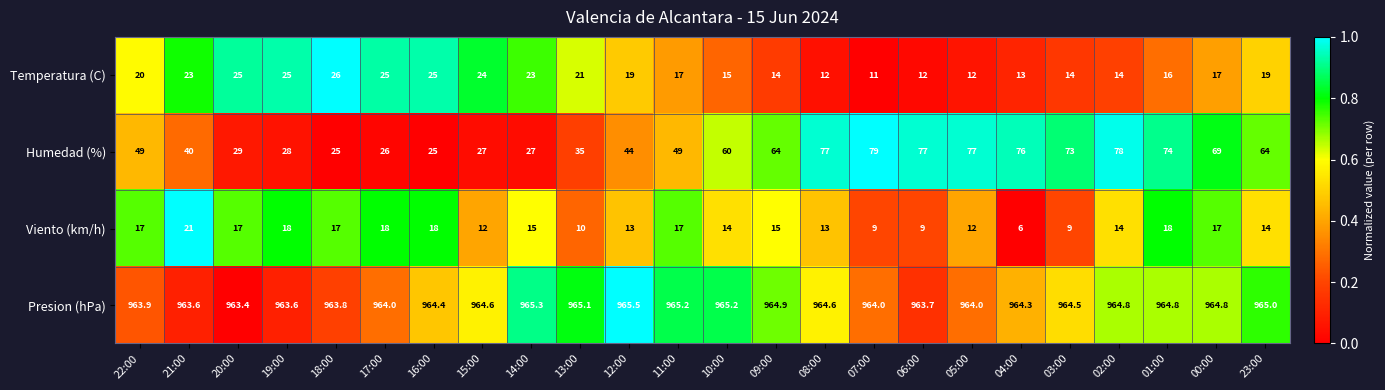

True or false: Temperatura (C) has a value of 20.0 at 22:00.

True